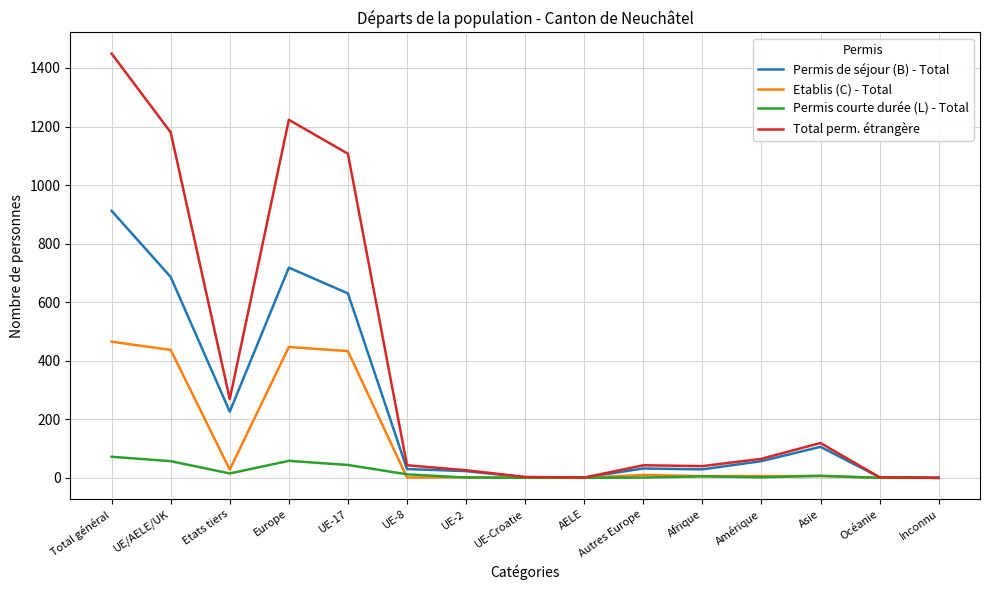

What is the greatest value displayed?

1449